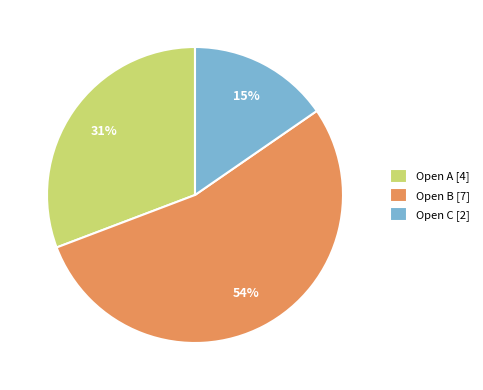

Is it true that Open C [2] is 15% of the pie?

True